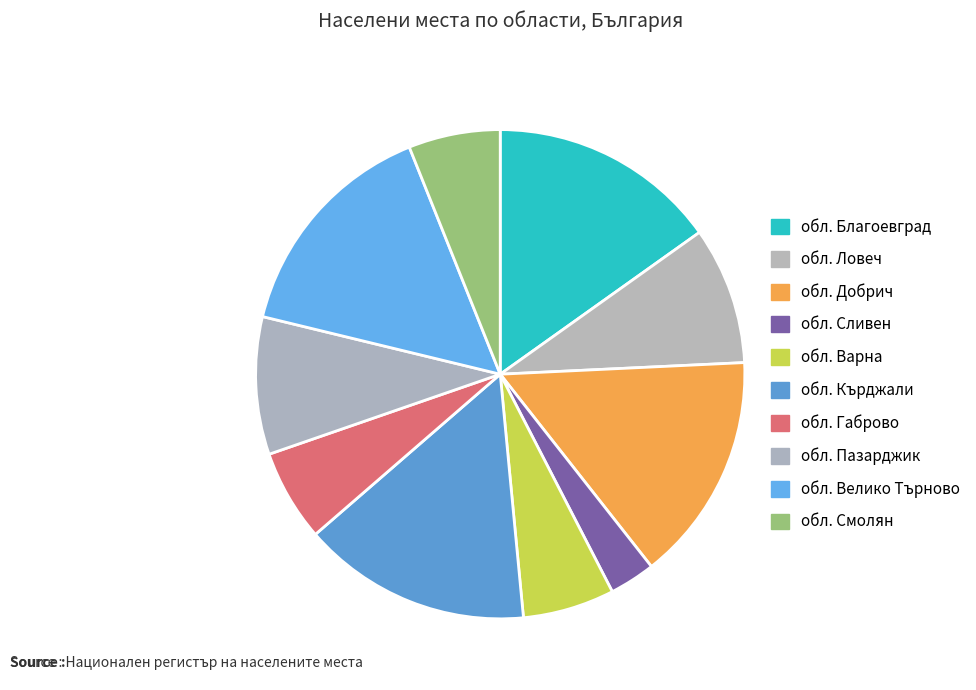

Count the number of slices in the pie.

10